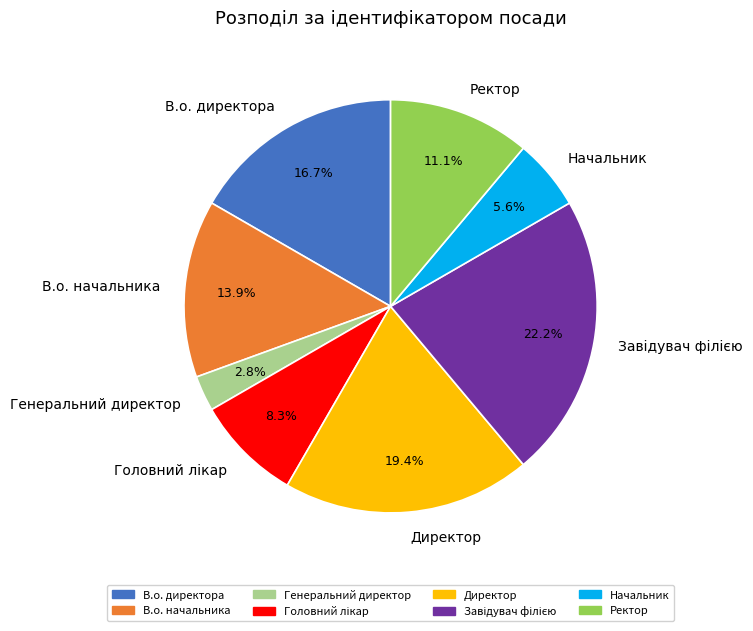

Does Директор represent more than half of the total?

No